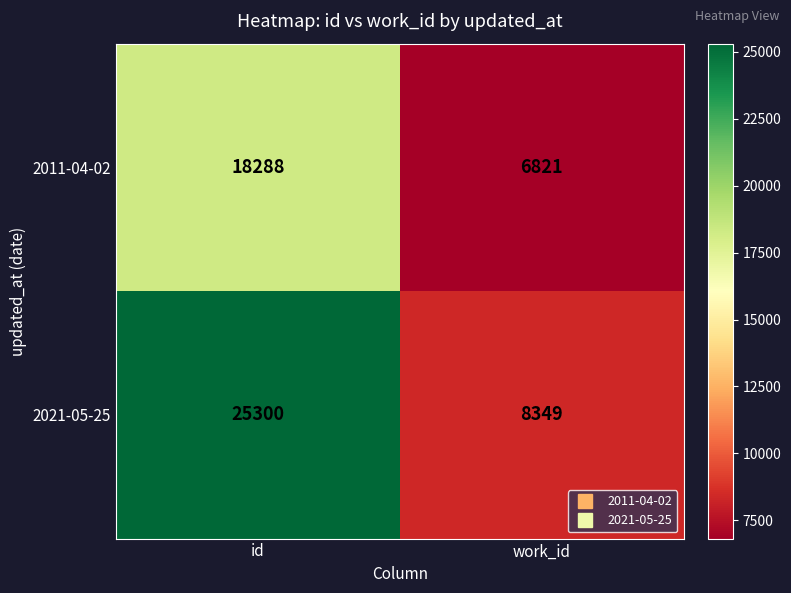

What is the maximum value shown in the chart?

25300